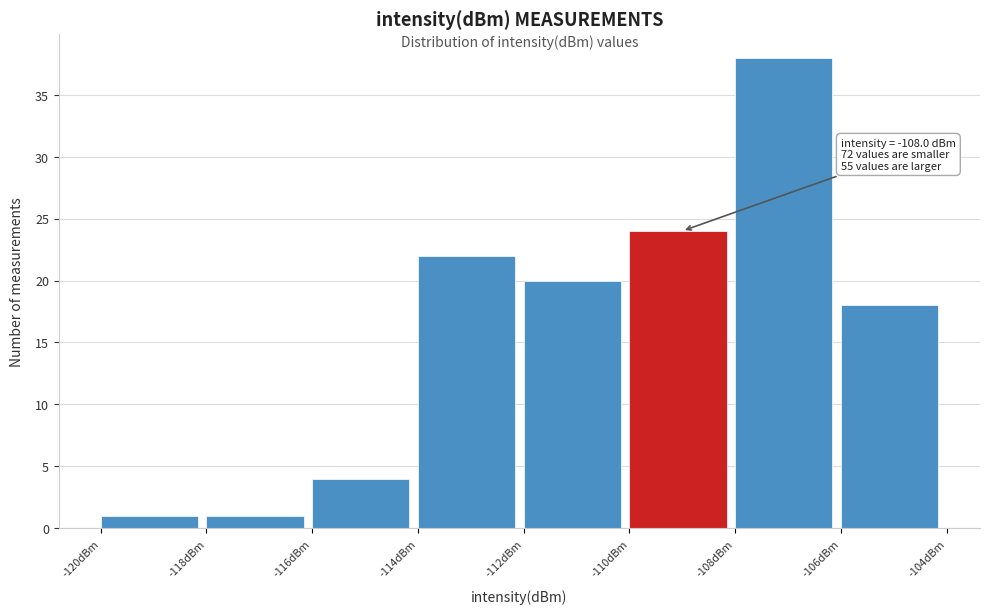

Over which range of the x-axis is the bar tallest?

-108 to -106